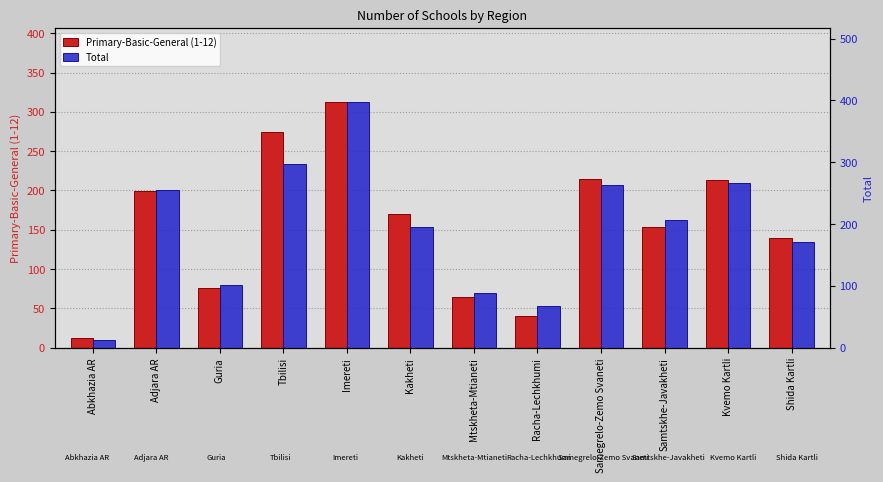

The Primary-Basic-General (1-12) series shows 353 at Samegrelo-Zemo Svaneti. True or false?

False